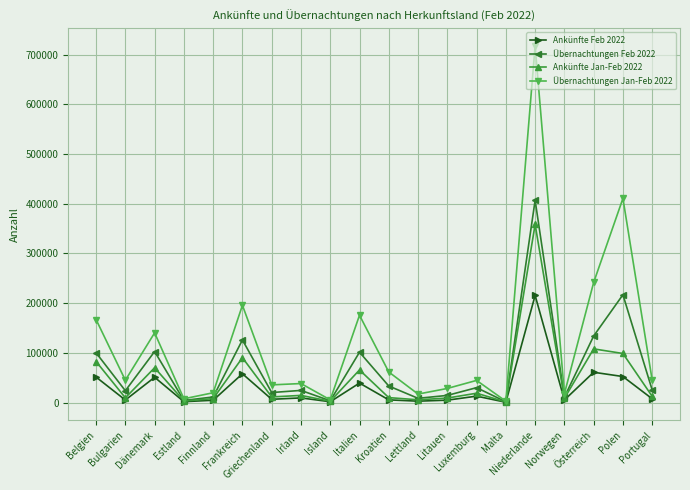

At which label does Ankünfte Feb 2022 first exceed 7594?

Belgien